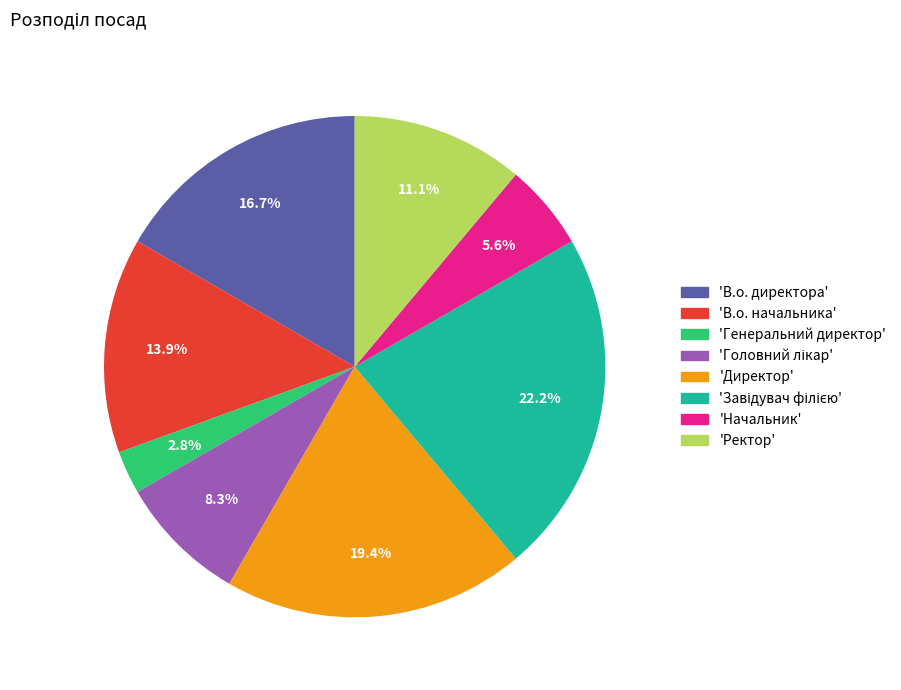

Is there any slice that represents more than half of the pie?

No